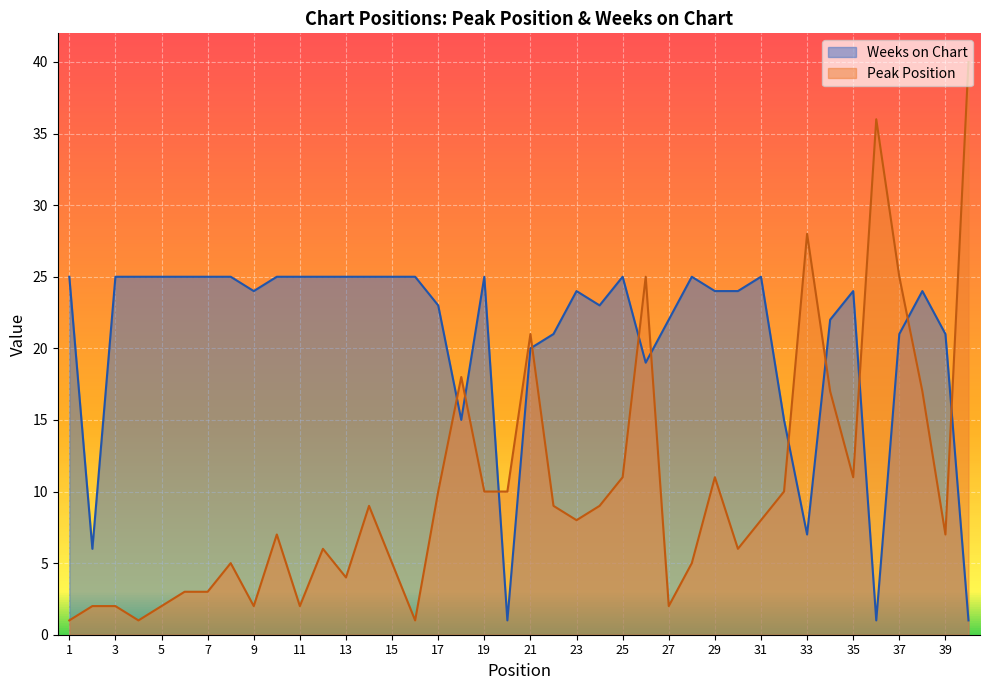

Where do Peak Position and Weeks on Chart first cross each other?

17 and 18